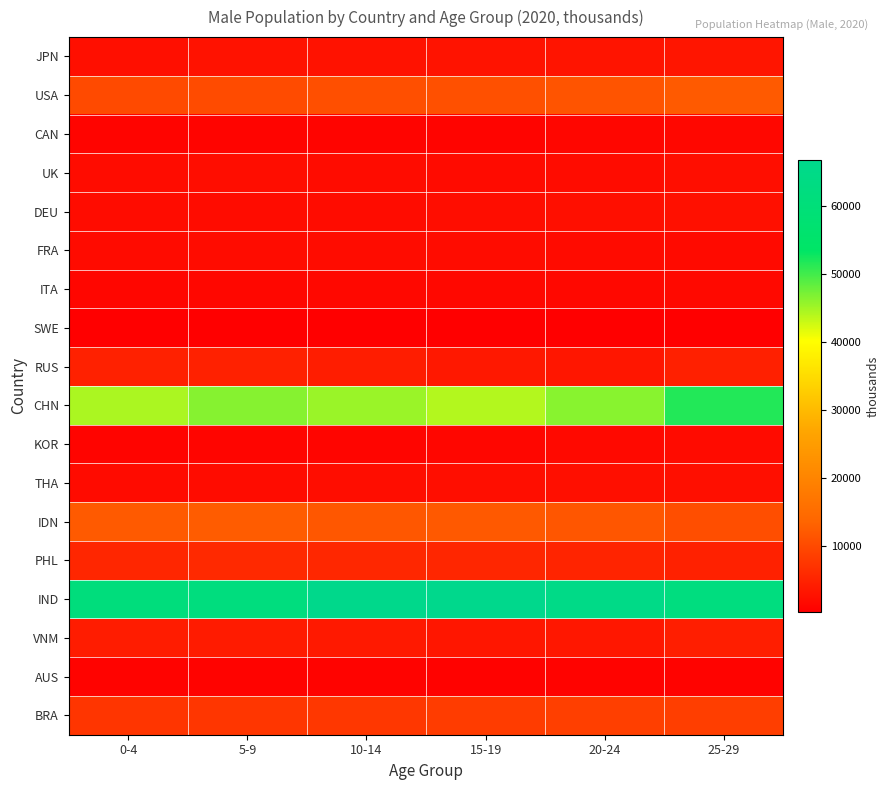

Which category has the lowest value across all series?

15-19